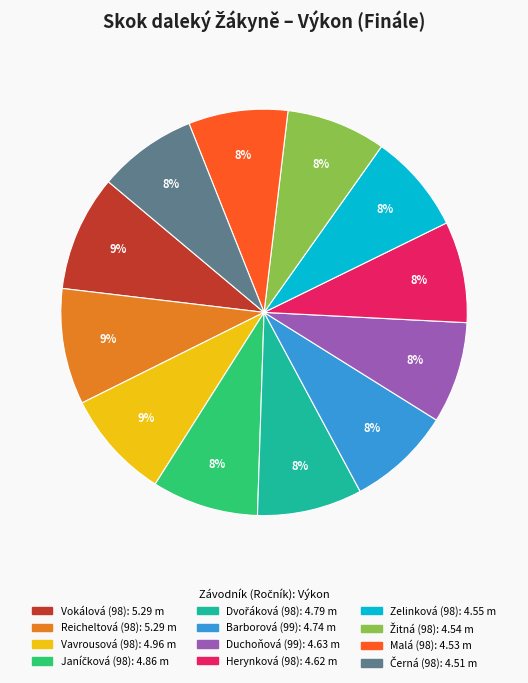

How many segments does this pie chart have?

12